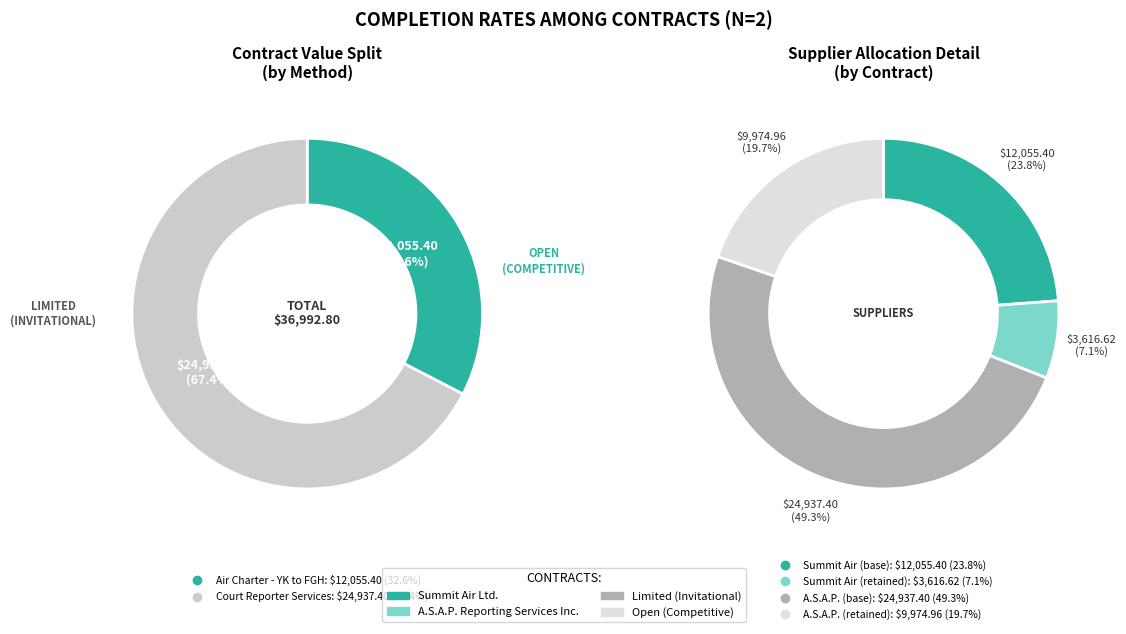

To the nearest percent, what is the combined percentage of Air Charter - YK to FGH and Court Reporter Services?

100%